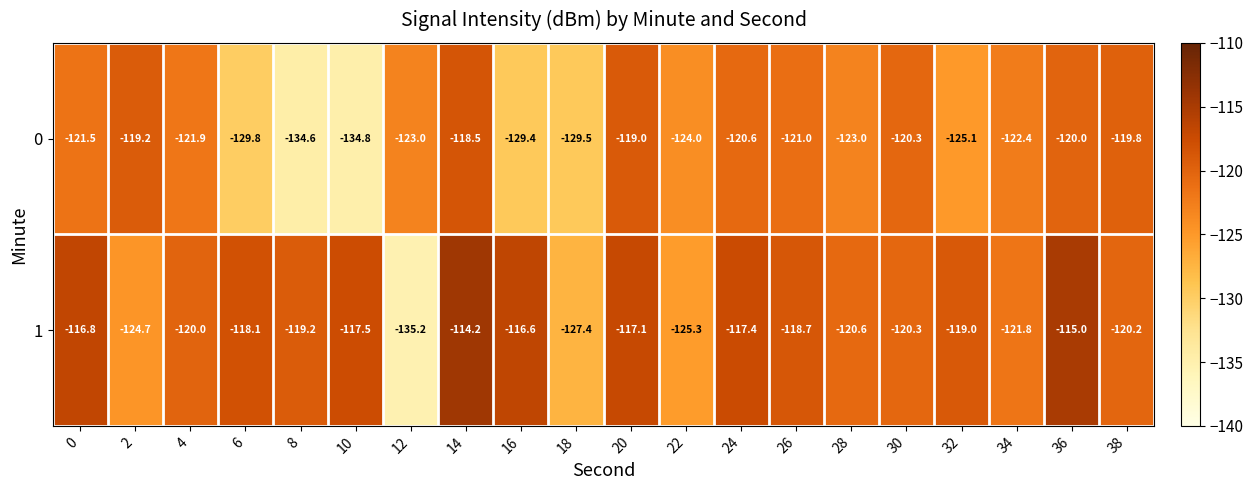

The value of 1 at 14 is -114.2. True or false?

True